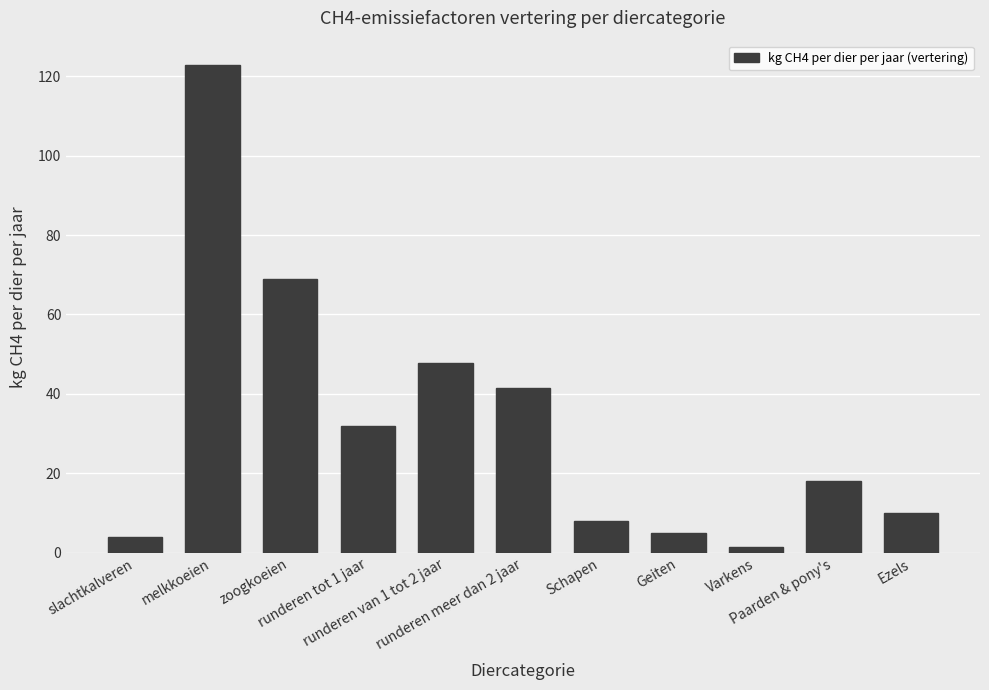

Does the chart contain any negative values?

No